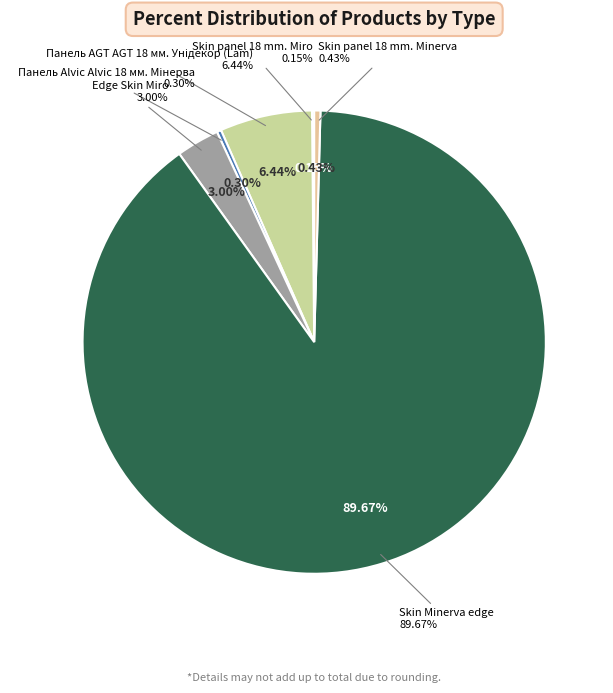

True or false: Skin Minerva edge accounts for 82% of the total.

False